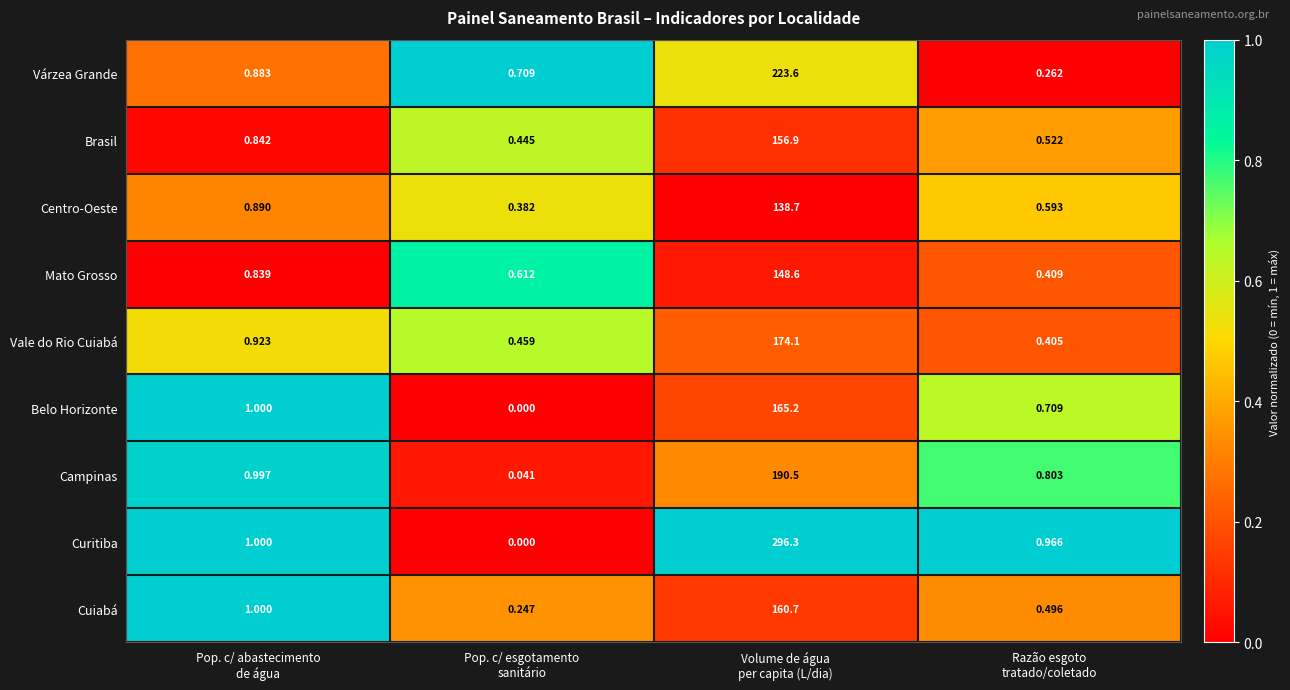

List the series in order of their peak value, highest first.

Curitiba, Várzea Grande, Campinas, Vale do Rio Cuiabá, Belo Horizonte, Cuiabá, Brasil, Mato Grosso, Centro-Oeste